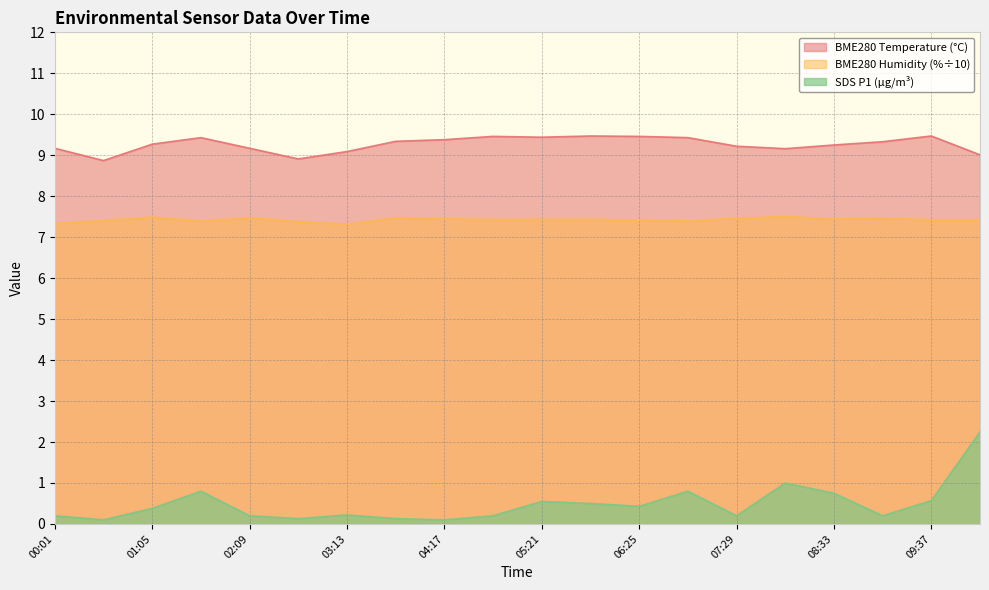

Reading left to right, what are all the values shown in this chart?

BME280_temperature: 9.2	8.9	9.3	9.4	9.2	8.9	9.1	9.3	9.4	9.5	9.4	9.5	9.5	9.4	9.2	9.2	9.2	9.3	9.5	9.0
BME280_humidity: 7.3	7.4	7.5	7.4	7.5	7.4	7.3	7.5	7.4	7.4	7.4	7.4	7.4	7.4	7.5	7.5	7.4	7.5	7.4	7.4
SDS_P1: 0.2	0.1	0.4	0.8	0.2	0.1	0.2	0.1	0.1	0.2	0.6	0.5	0.4	0.8	0.2	1.0	0.8	0.2	0.6	2.2